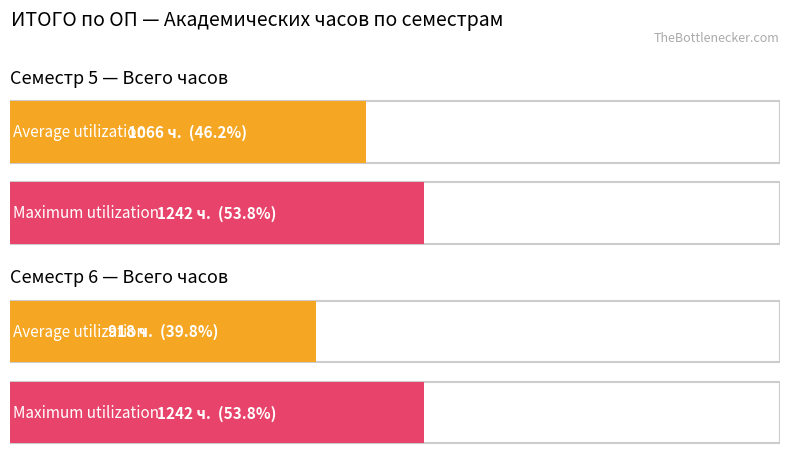

Which series has the largest total across all categories?

Maximum utilization